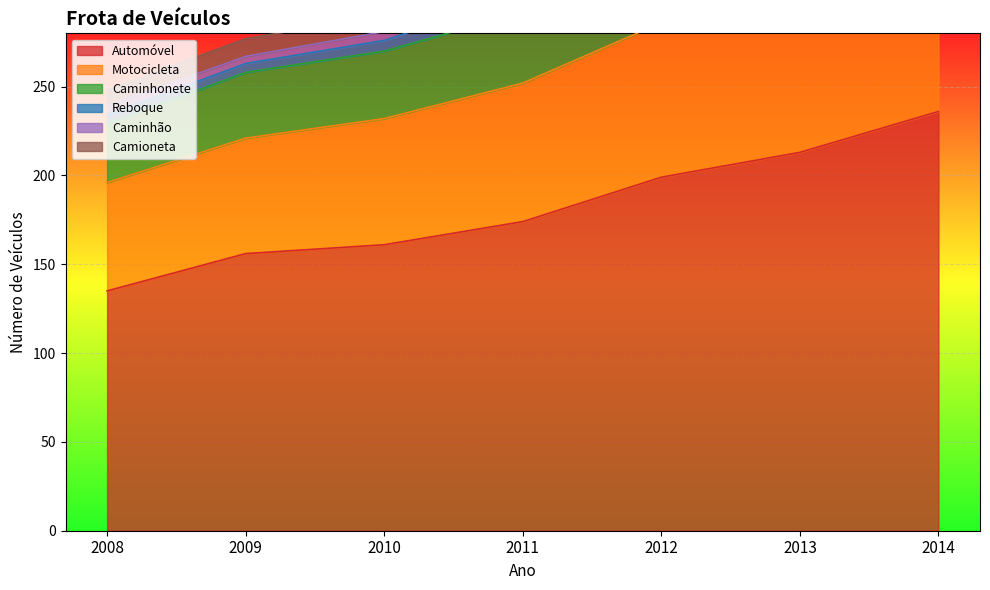

How many intersections are there between Camioneta and Reboque?

1